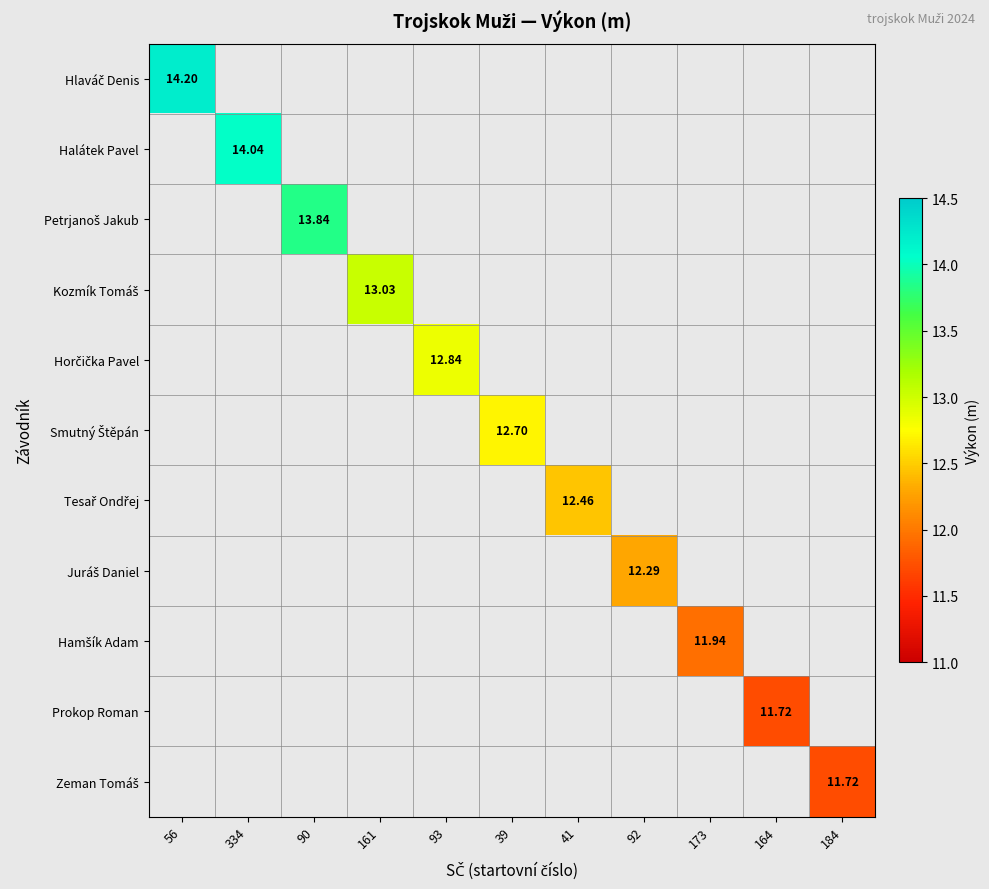

What is the minimum value shown in the chart?

11.7